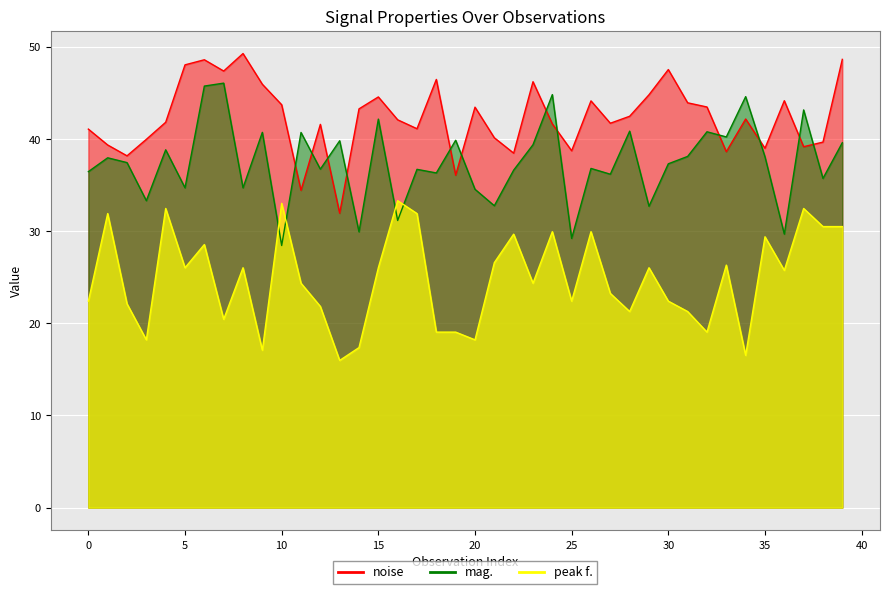

How many lines are shown in the chart?

3